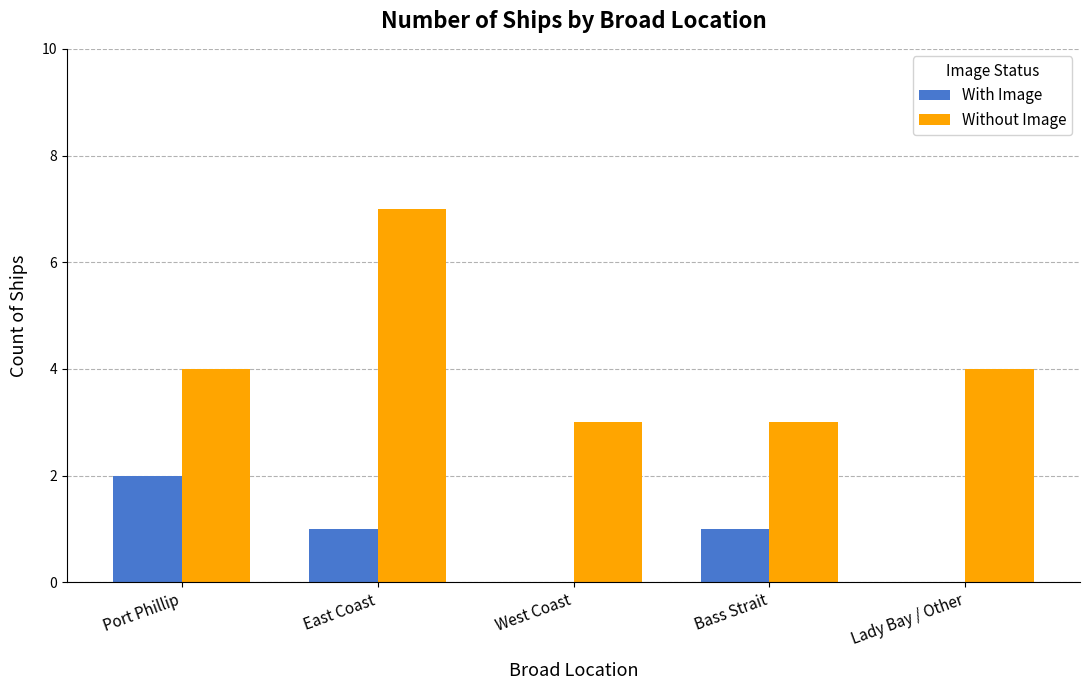

How many Without Image values are between 3 and 4?

4